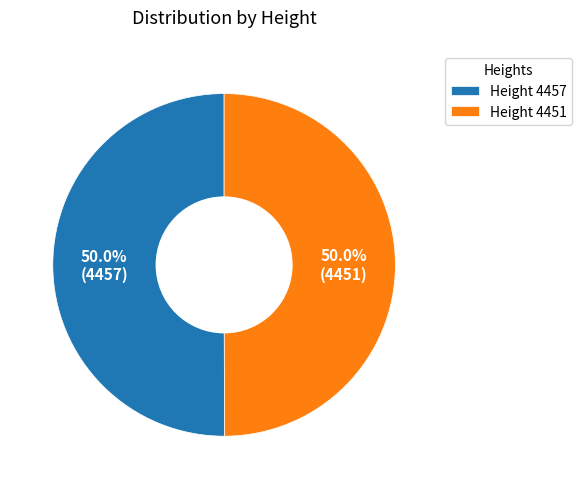

What is the ratio of the value at Height 4457 to the value at Height 4451?

1.0